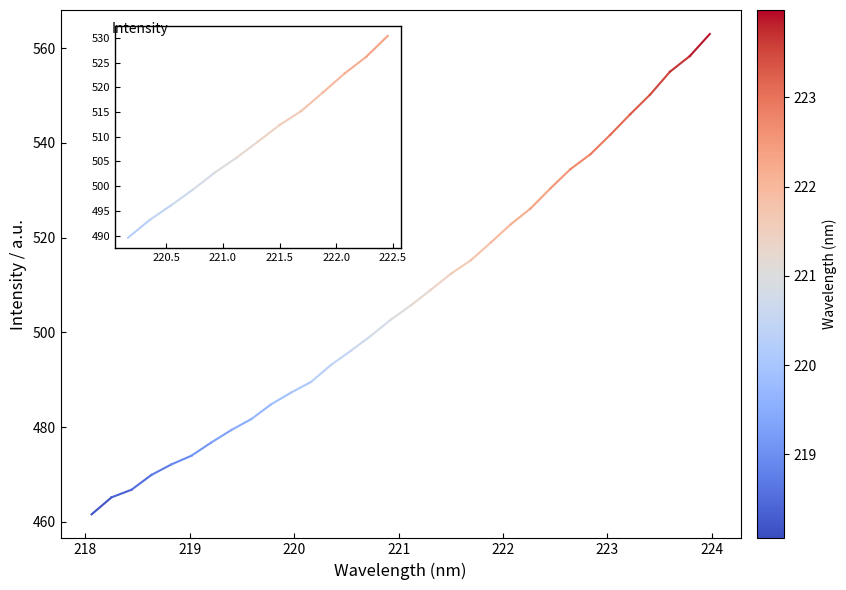

What is the minimum value shown in the chart?

461.6